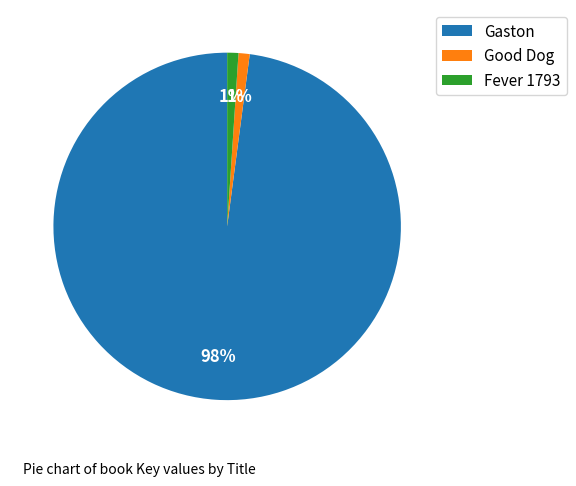

Combined, do Good Dog and Fever 1793 account for over 50%?

No